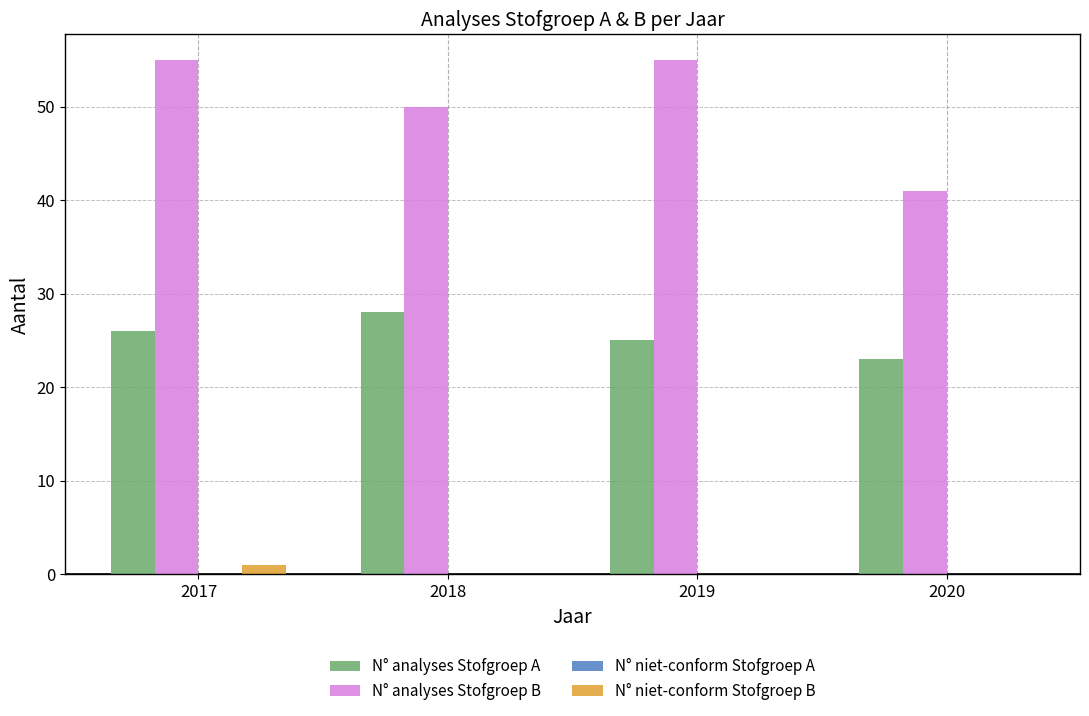

Which series has the widest spread of values?

N° analyses Stofgroep B